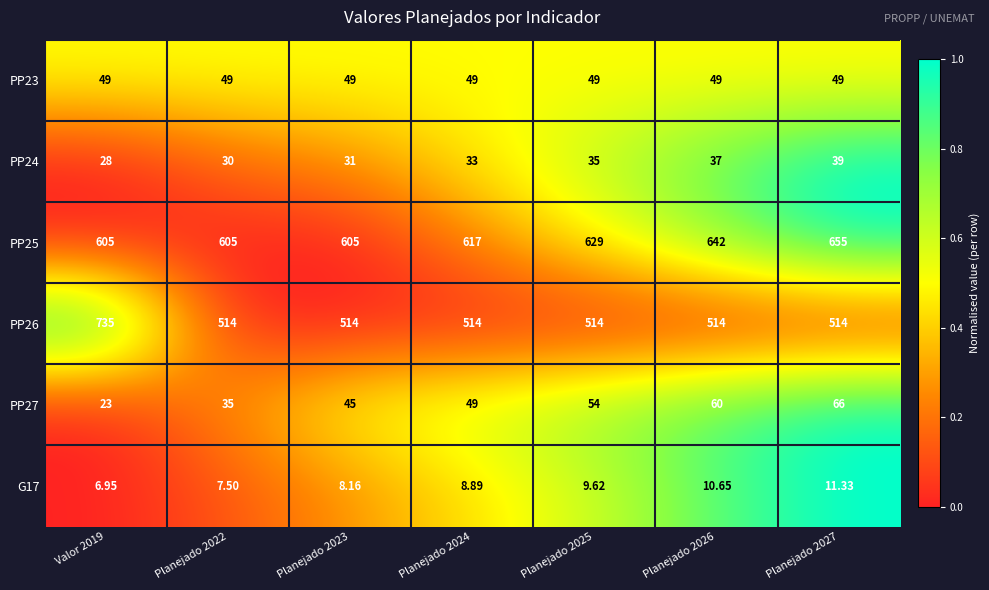

List the series in order of their peak value, highest first.

PP26, PP25, PP27, PP23, PP24, G17